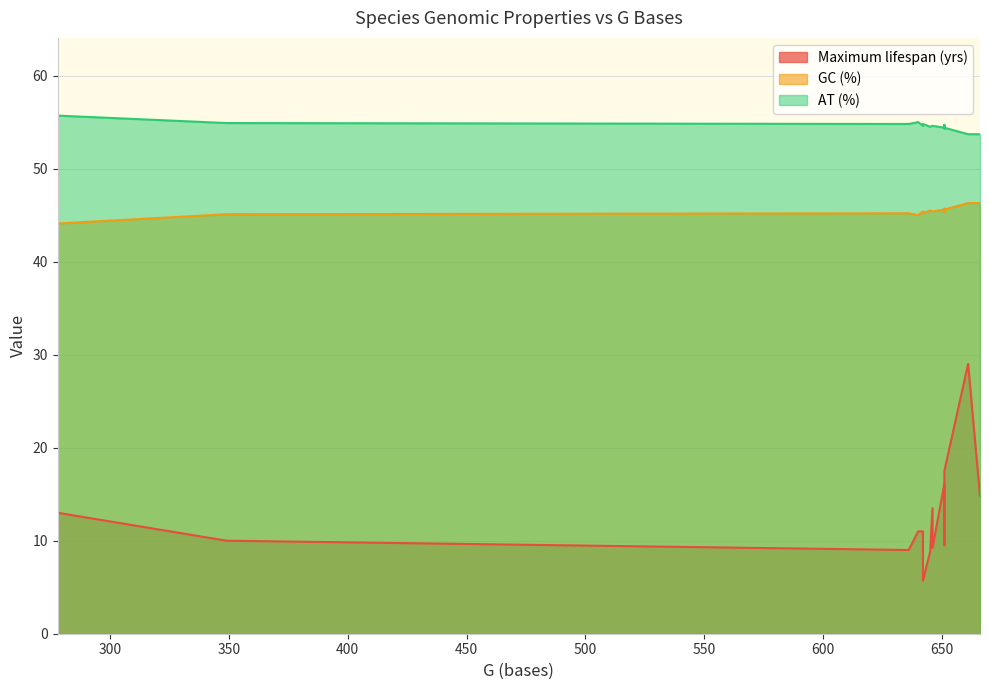

The AT (%) series shows 15.5 at Hemignathus parvus. True or false?

False